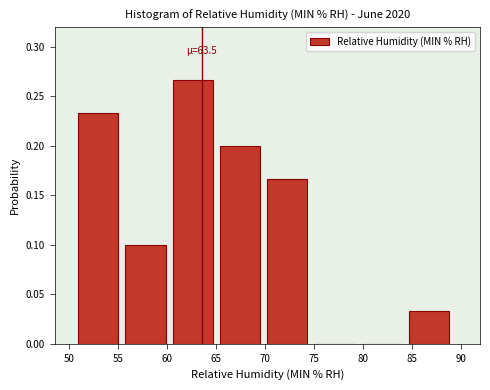

Over which range of the x-axis is the bar tallest?

60.5 to 65.5